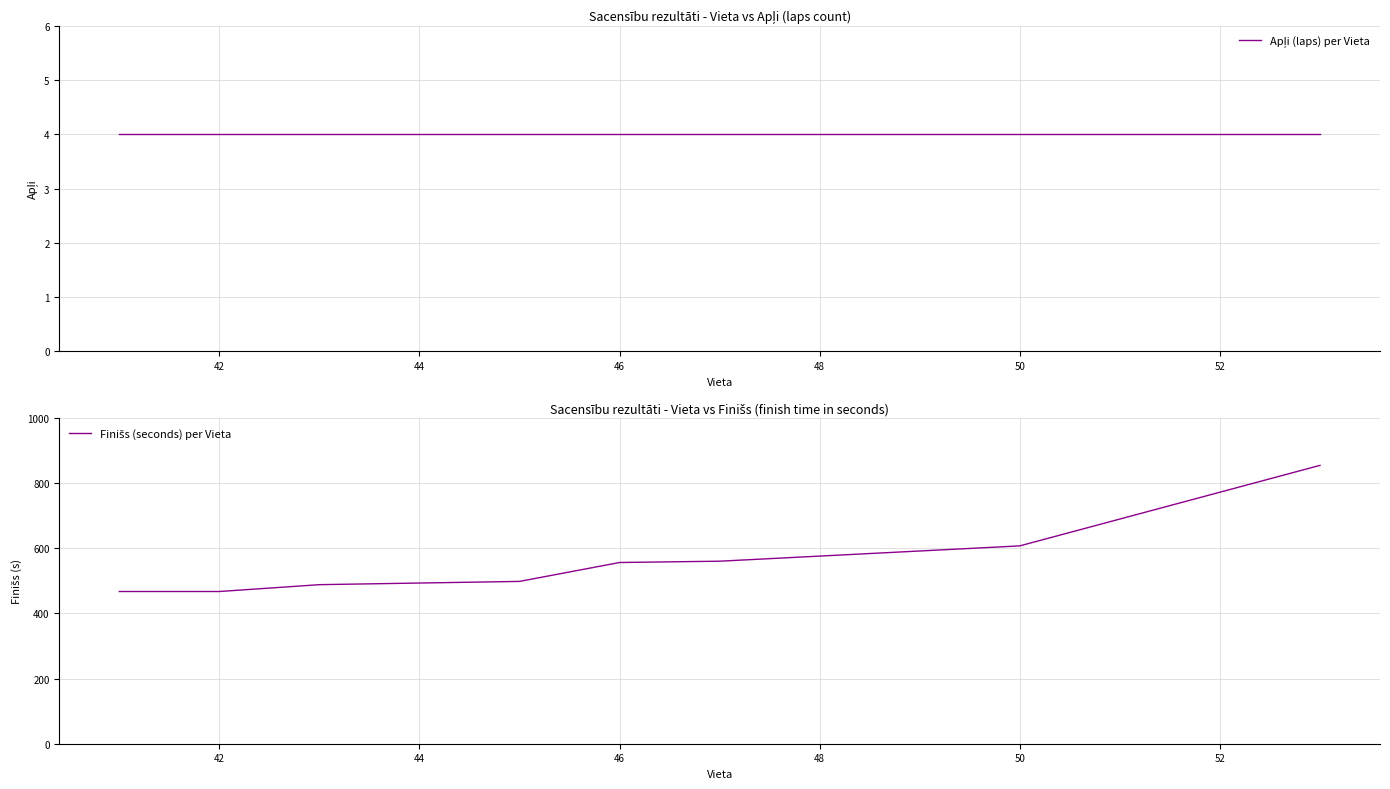

What is the difference between the maximum and minimum values in the Finišs (seconds) per Vieta series?

387